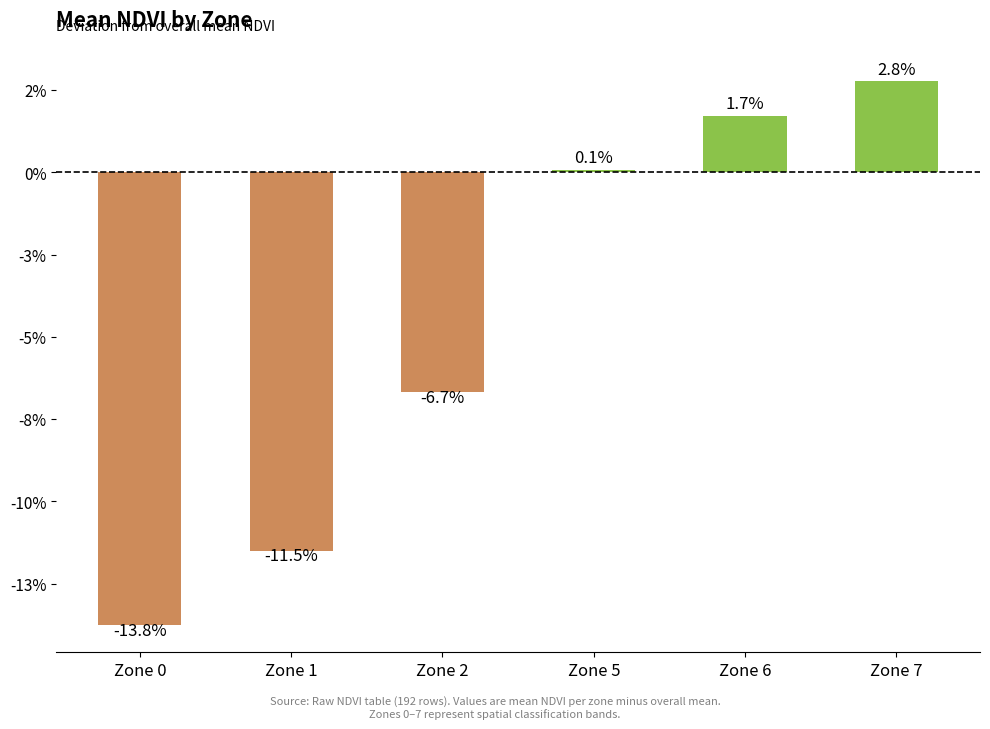

Reading left to right, list all the values displayed in this chart.

-0.1	-0.1	-0.1	0.0	0.0	0.0